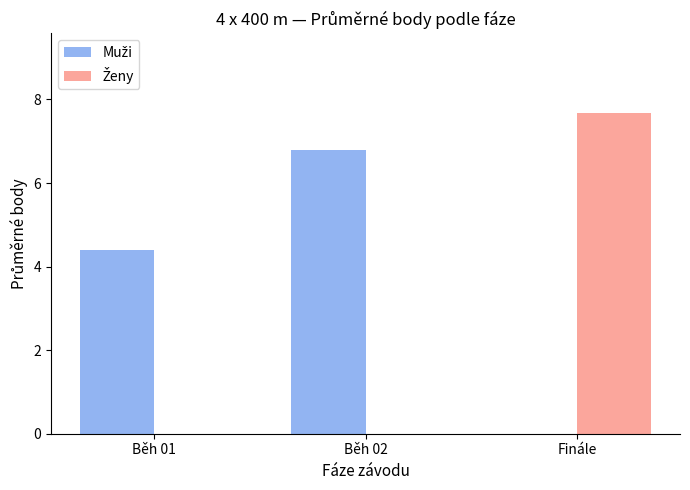

At which category is the sum across all series the highest?

Finále